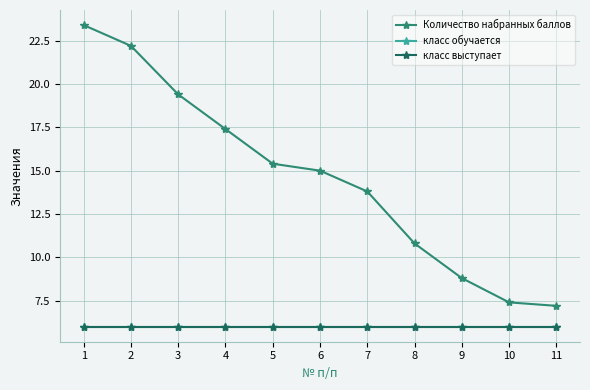

What is the sum of all Количество набранных баллов values?

160.8